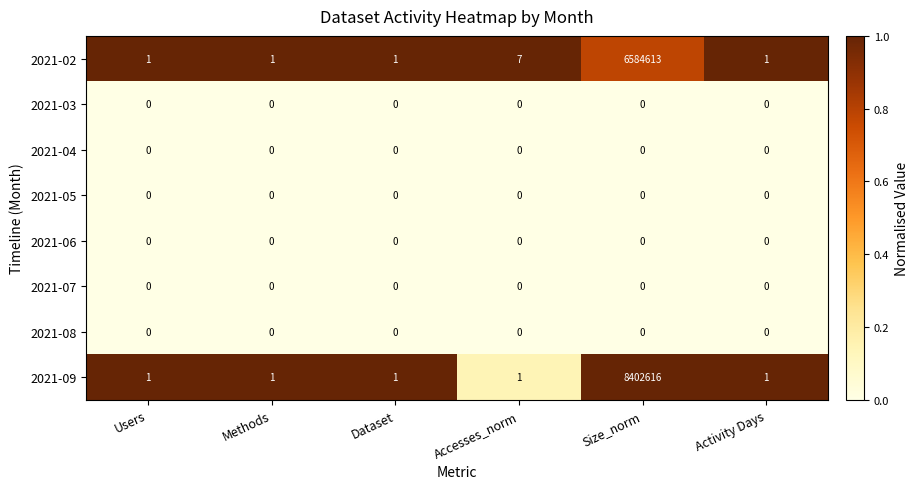

Which label corresponds to the largest value in the chart?

Size_norm